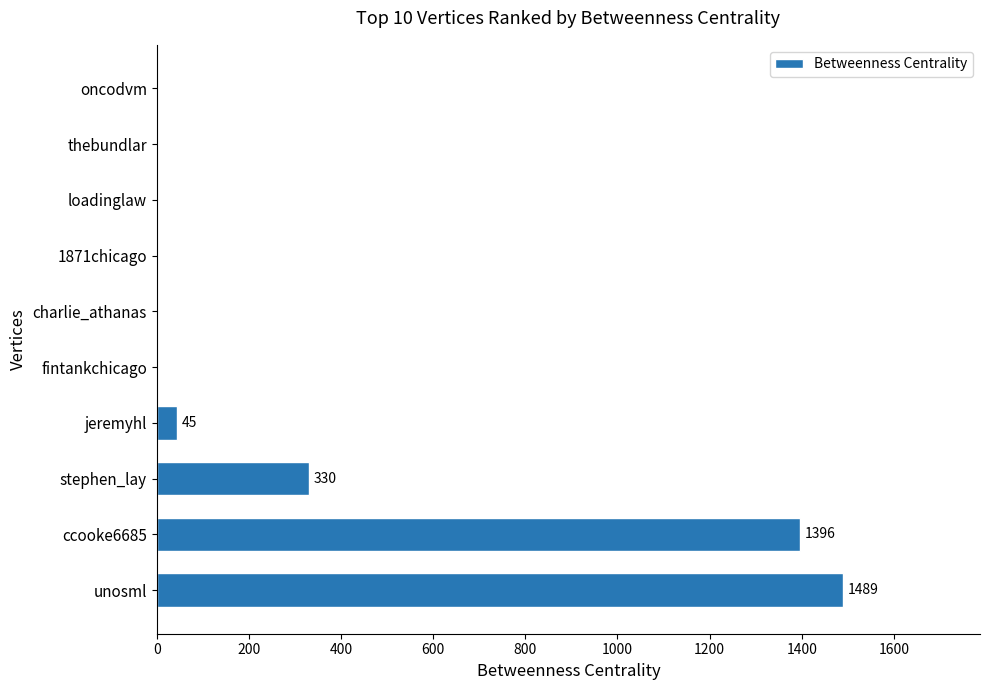

How many series are shown in this chart?

1